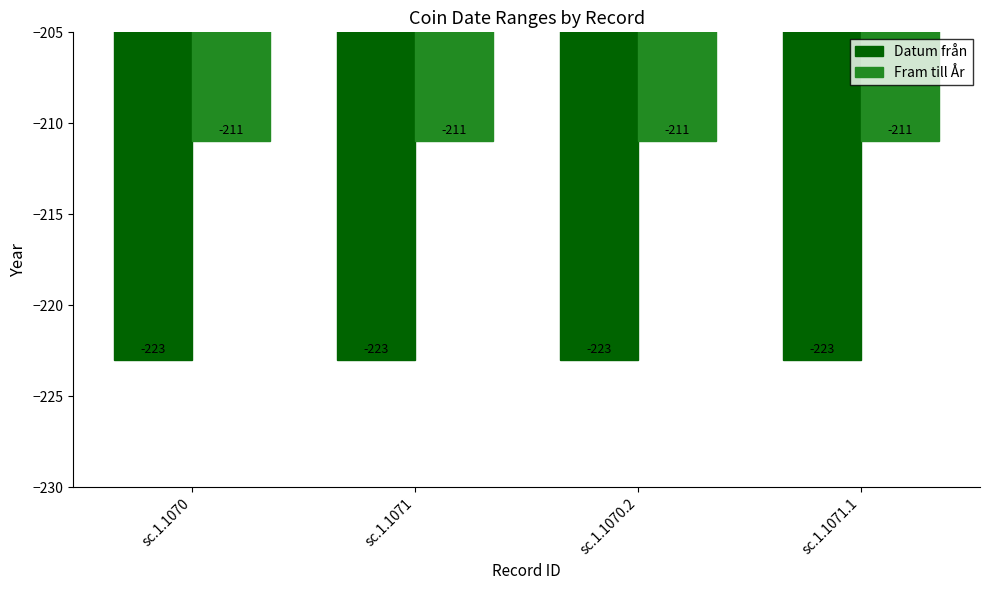

What is the label of the 1st bar from the right?

sc.1.1071.1